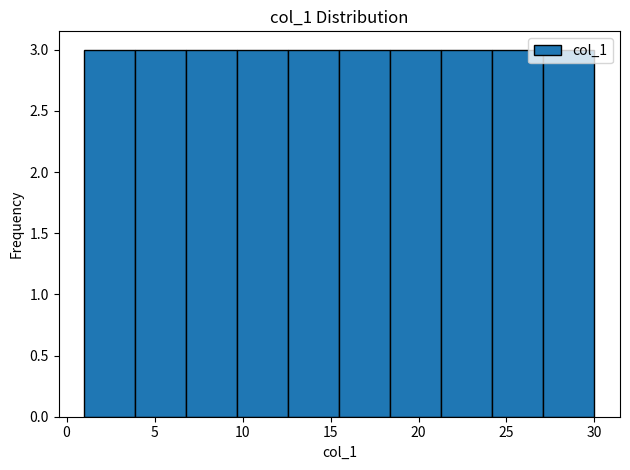

Reading left to right, transcribe this chart: for each bar, give the range it covers on the x-axis and its height. Neither the bar edges nor the heights are printed on the chart, so give them approximately, as read against the axes.

1.0 to 3.9: 3
3.9 to 6.8: 3
6.8 to 9.7: 3
9.7 to 12.6: 3
12.6 to 15.5: 3
15.5 to 18.4: 3
18.4 to 21.3: 3
21.3 to 24.2: 3
24.2 to 27.1: 3
27.1 to 30.0: 3